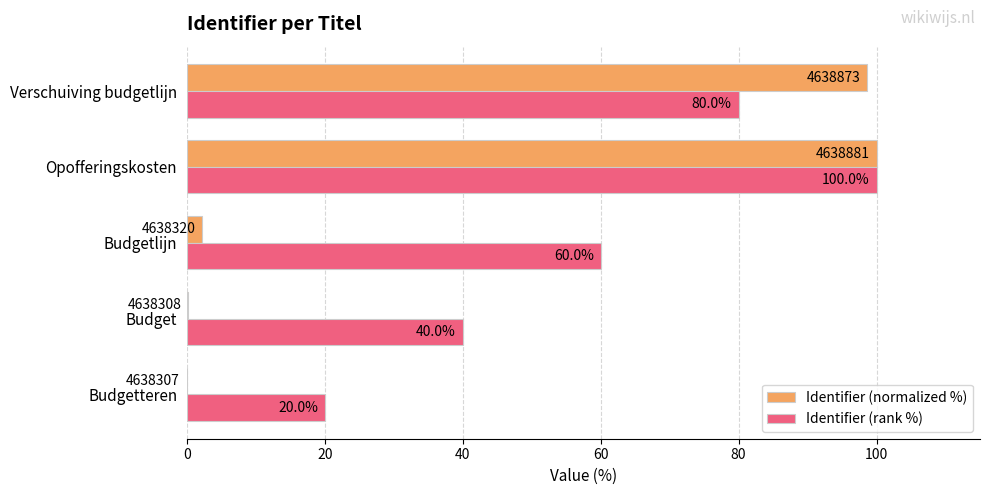

What is the sum of all Identifier (normalized %) values?

201.0